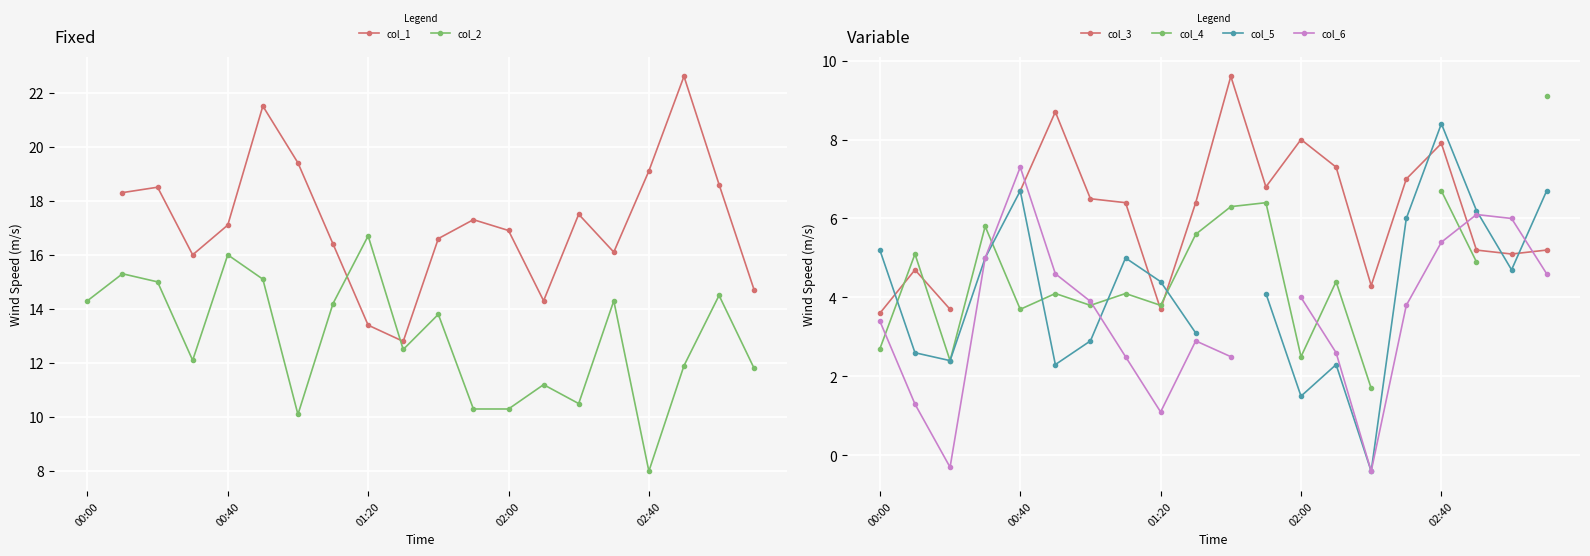

How many categories are shown in the chart?

20